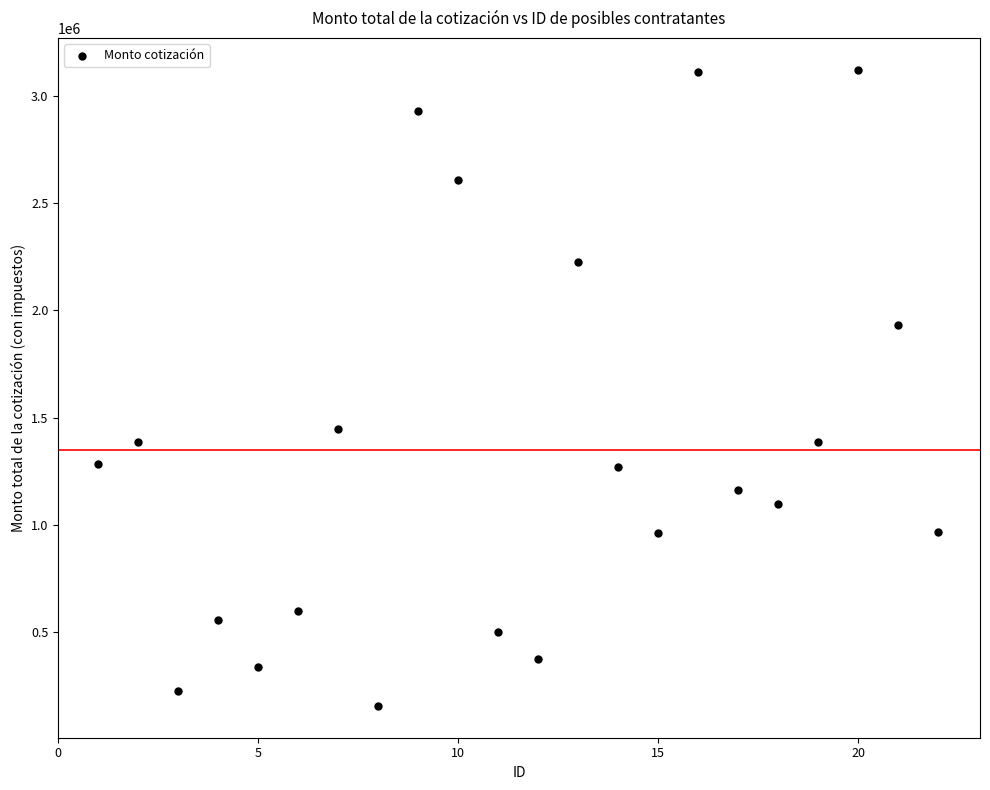

What is the range of Y values (max minus min)?

2963851.7